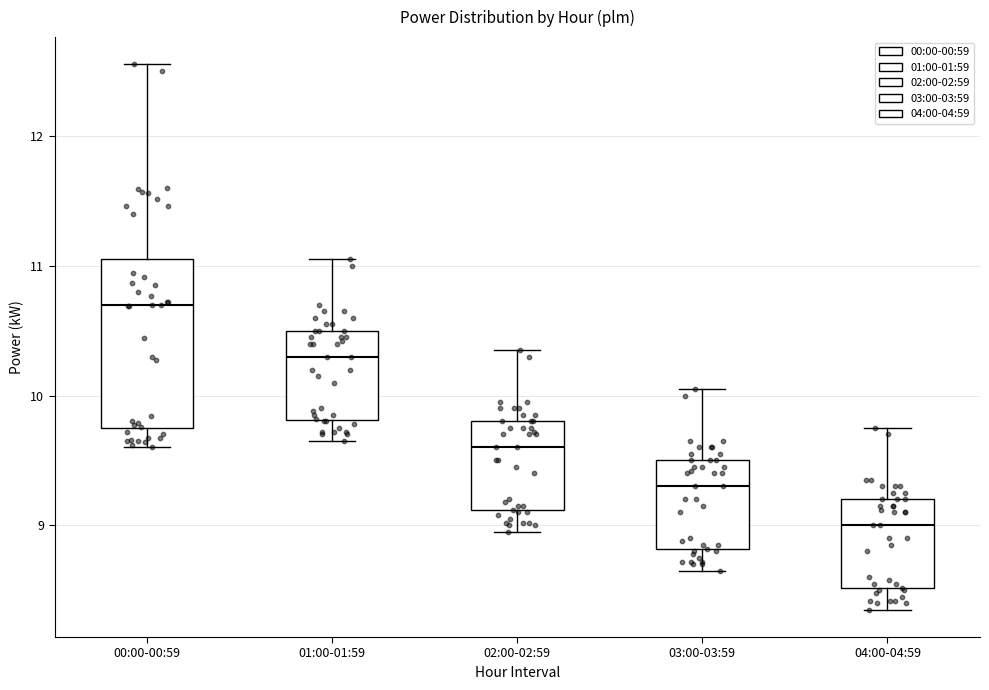

Which box's median line is the lowest?

04:00-04:59